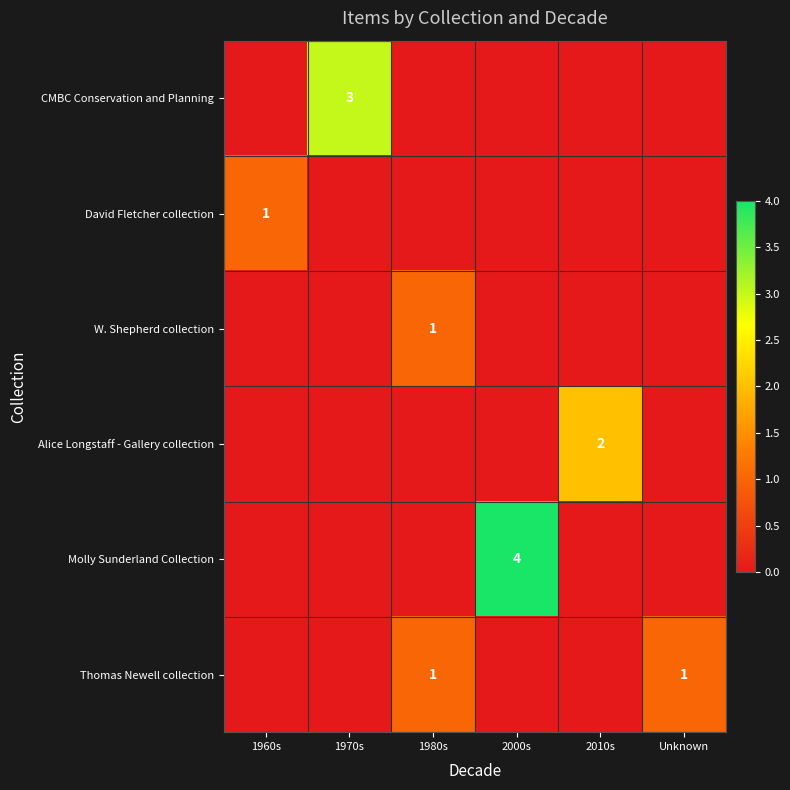

How many categories are shown in the chart?

6